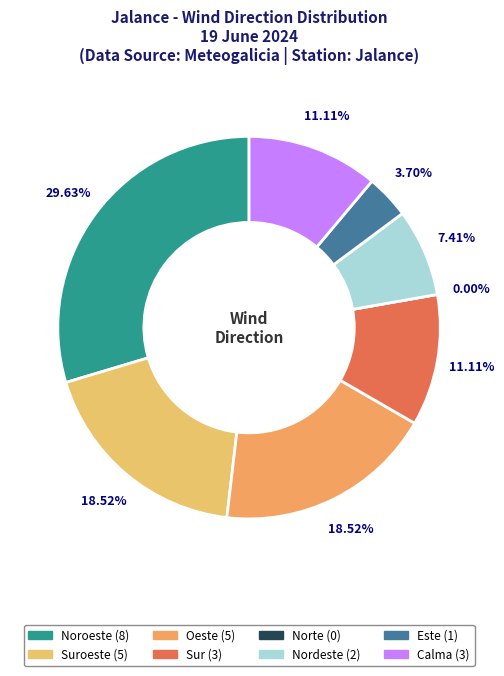

Does Calma represent more than half of the total?

No